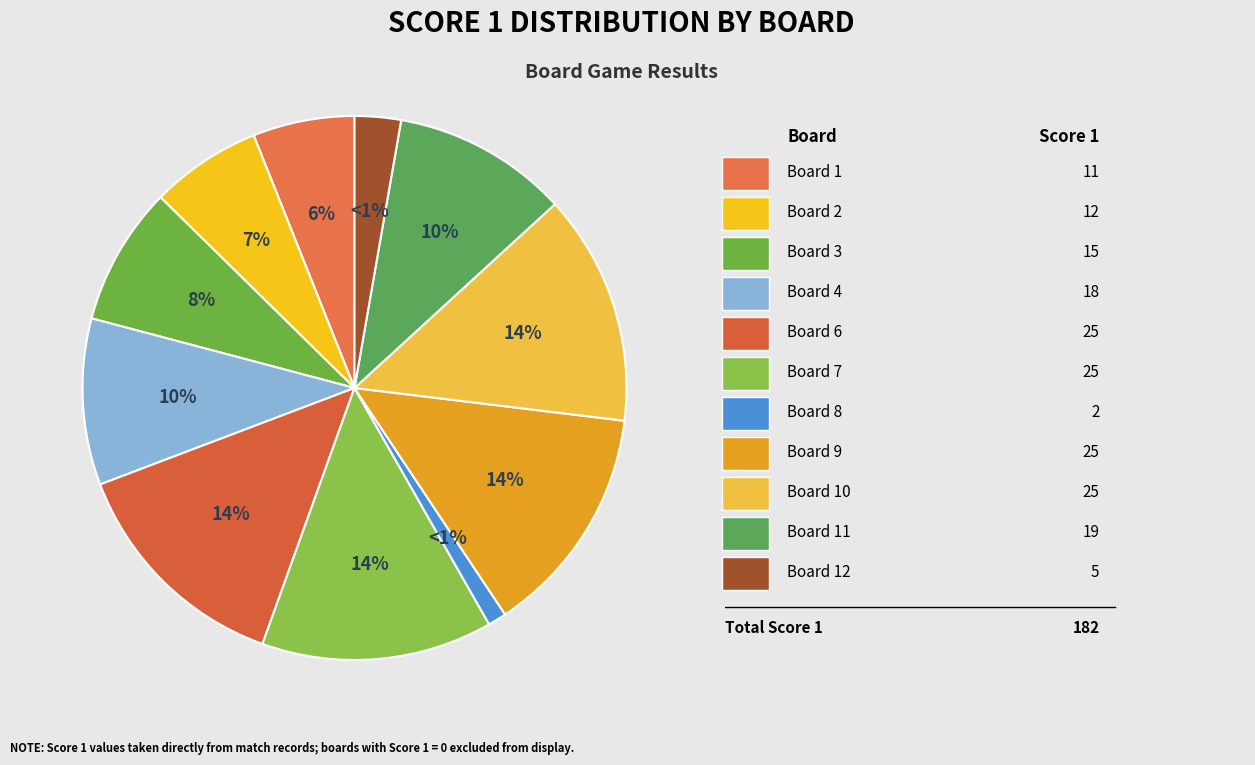

What percentage is the Board 4 slice, to the nearest percent?

10%